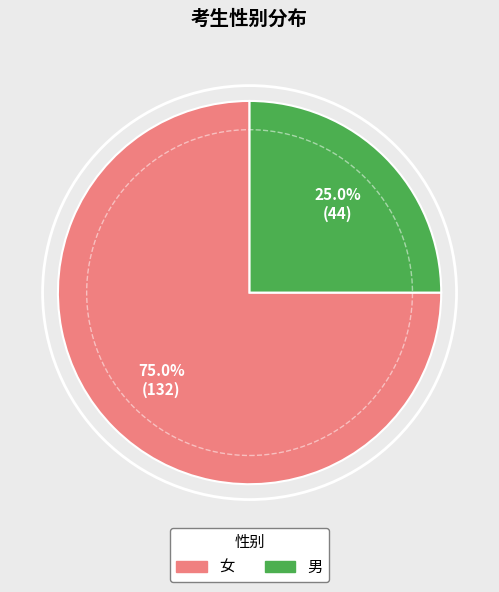

To the nearest percent, what portion does 男 represent?

25%